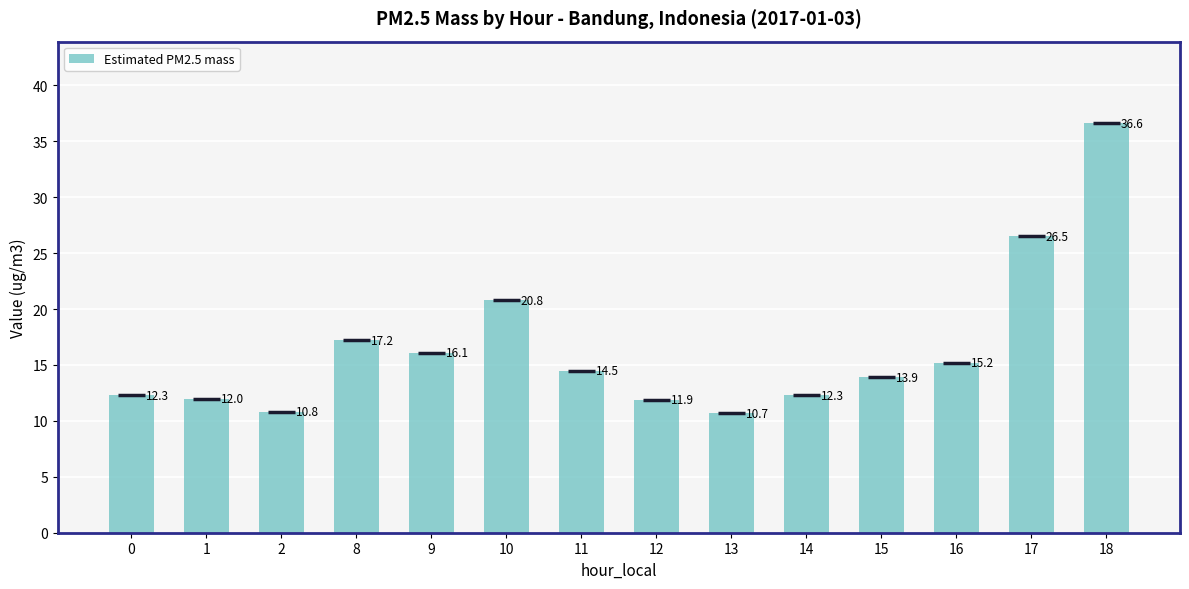

Reading left to right, extract all data points from this chart.

12.3	12.0	10.8	17.2	16.1	20.8	14.5	11.9	10.7	12.3	13.9	15.2	26.5	36.6